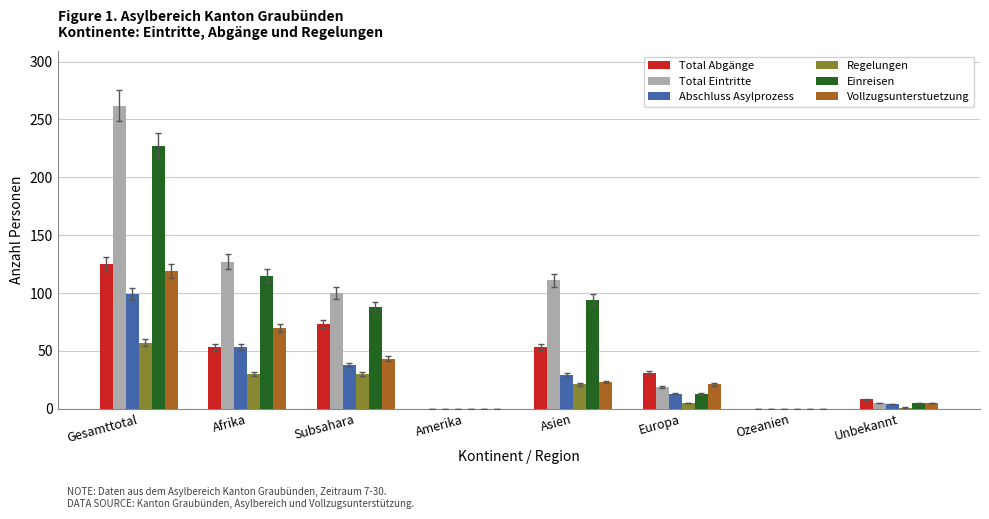

Is it true that Abschluss Asylprozess equals -40 at Ozeanien?

False